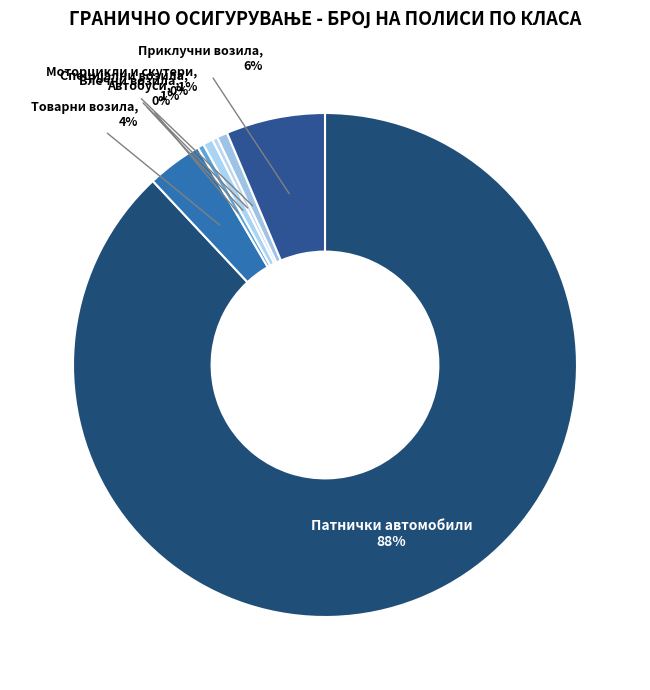

Is the sum of Приклучни возила and Патнички автомобили greater than half?

Yes